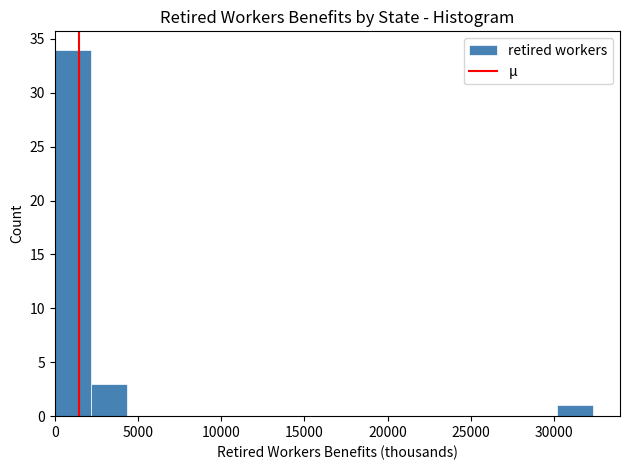

Reading left to right, list every bar in this chart as the range it spans on the x-axis followed by its height. Neither the bar edges nor the heights are printed on the chart, so give them approximately, as read against the axes.

0 to 2000: 34
2000 to 4500: 3
4500 to 6500: 0
6500 to 8500: 0
8500 to 11000: 0
11000 to 13000: 0
13000 to 15000: 0
15000 to 17500: 0
17500 to 19500: 0
19500 to 21500: 0
21500 to 23500: 0
23500 to 26000: 0
26000 to 28000: 0
28000 to 30000: 0
30000 to 32500: 1